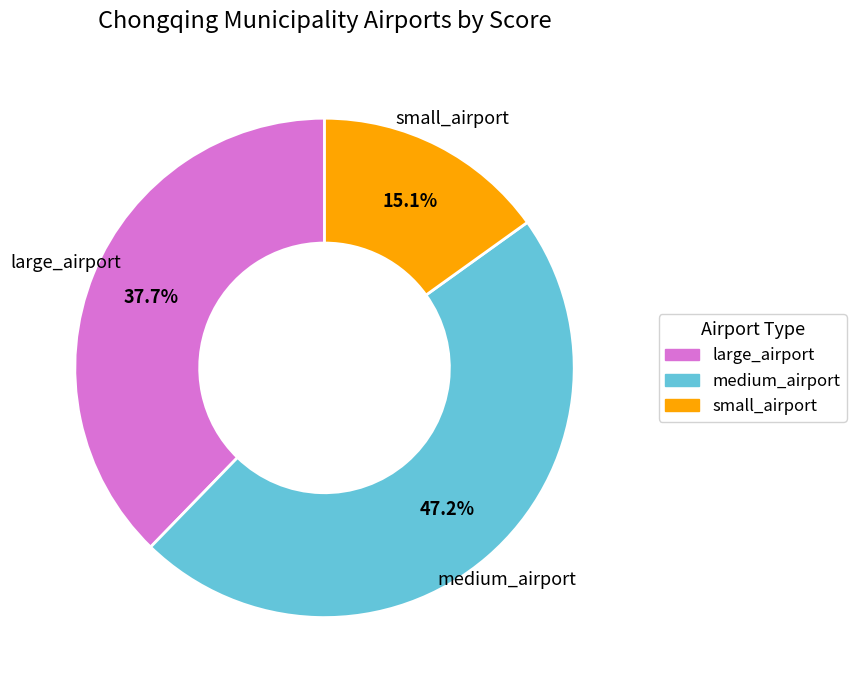

How many slices are in this pie chart?

3